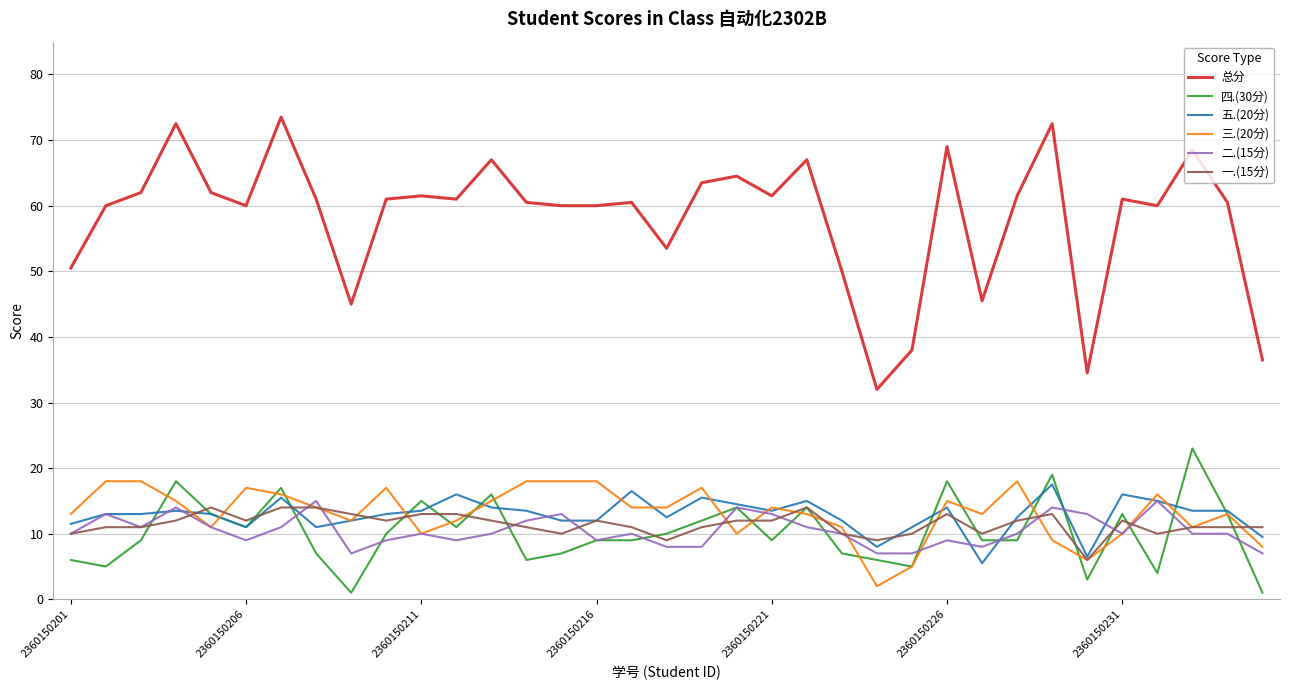

True or false: 总分 and 三.(20分) intersect in this chart.

False